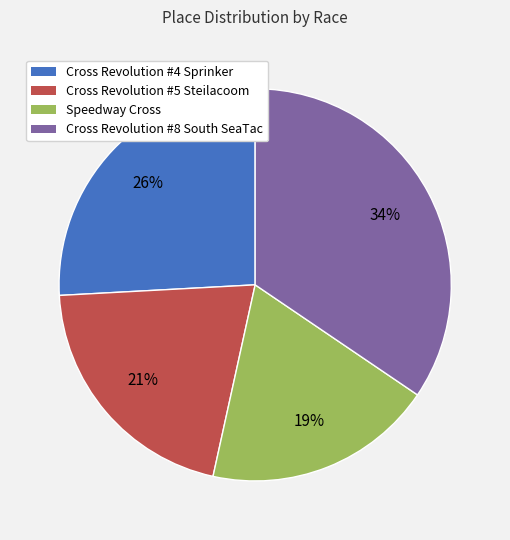

What percentage is the Cross Revolution #5 Steilacoom slice, to the nearest percent?

21%